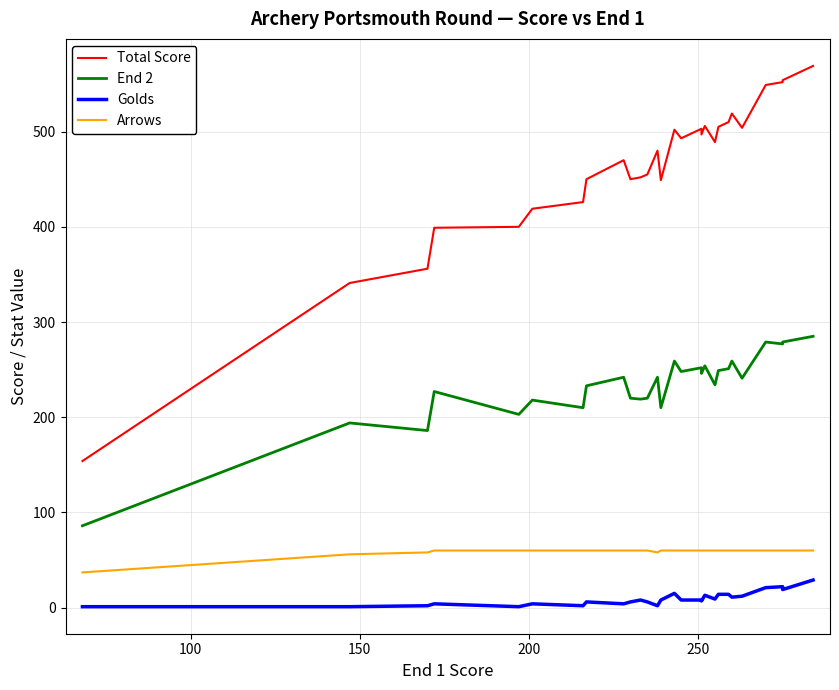

What is the difference between the maximum and minimum values in the End 2 series?

199